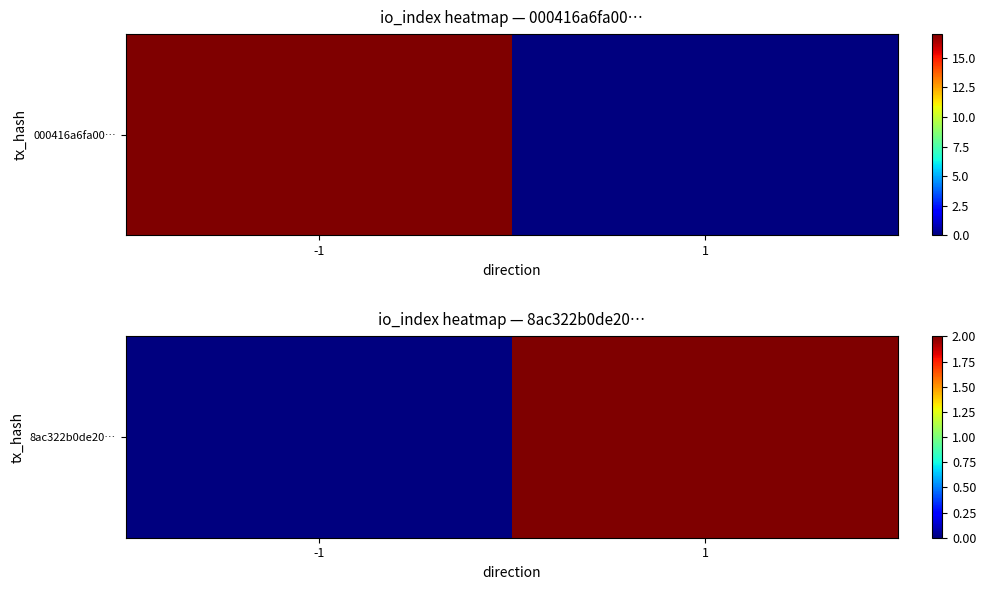

Rank the categories by value from highest to lowest.

1, -1